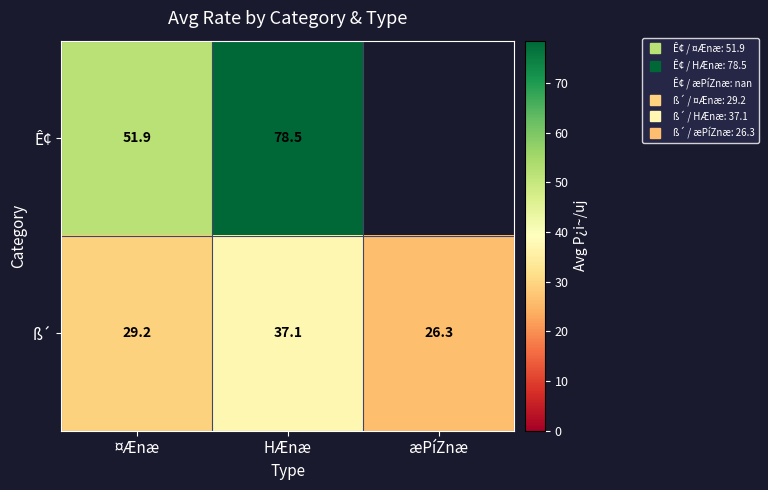

Which has a higher value, HÆnæ or ¤Ænæ?

HÆnæ